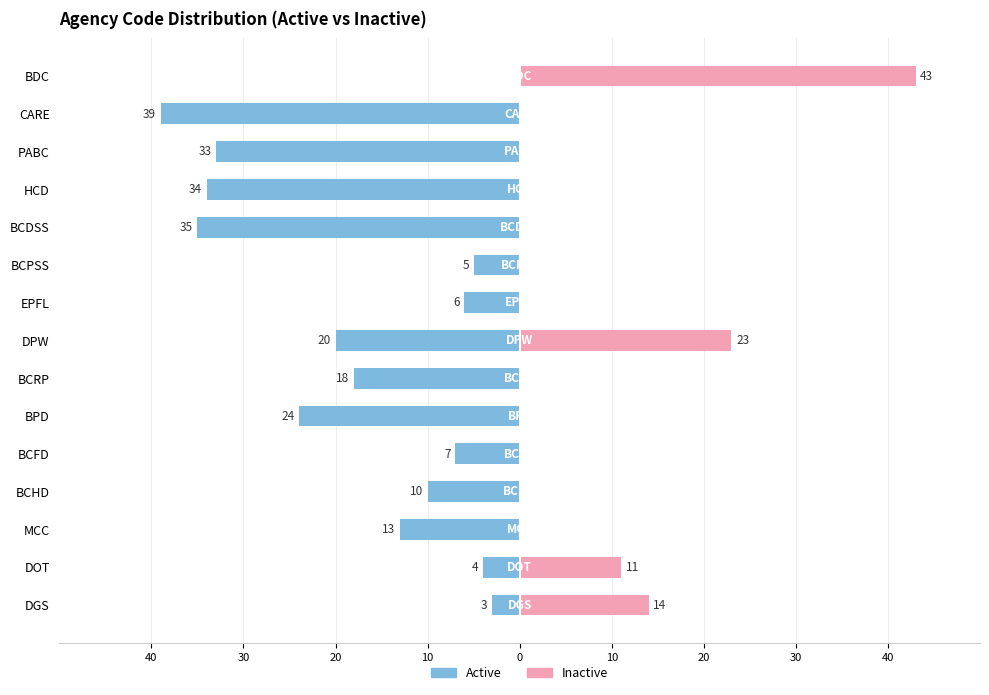

Where is Active nearest to the value -19?

BCRP